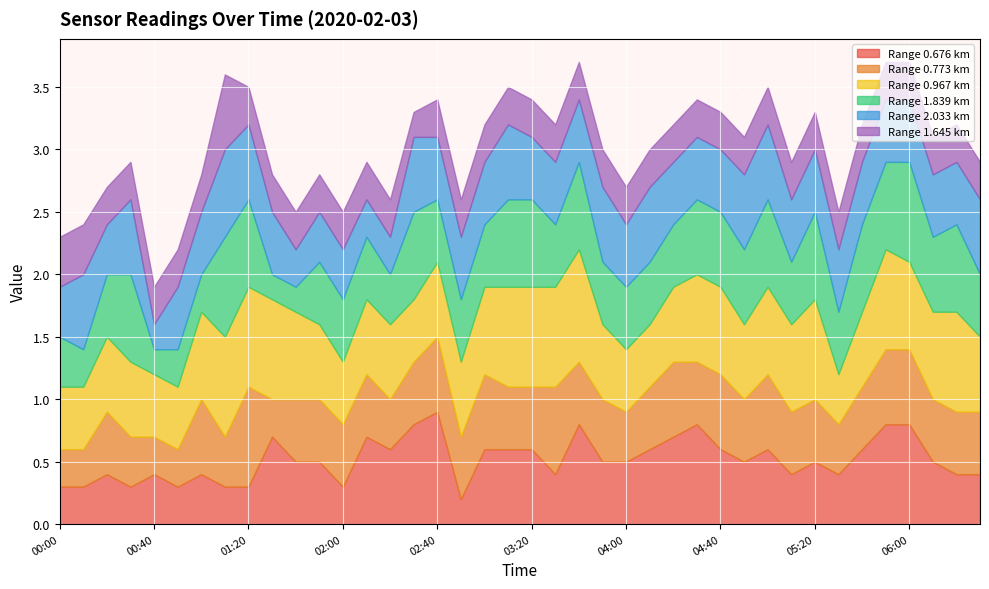

True or false: 2.033 has a value of 0.4 at 01:50.

True